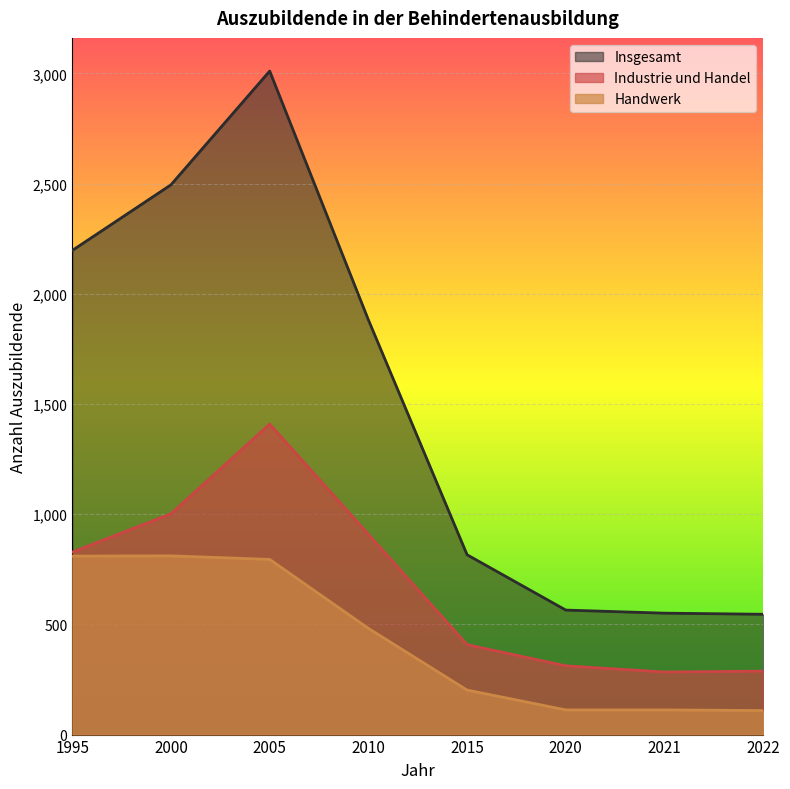

What is the difference between the highest and lowest values at 2020?

453